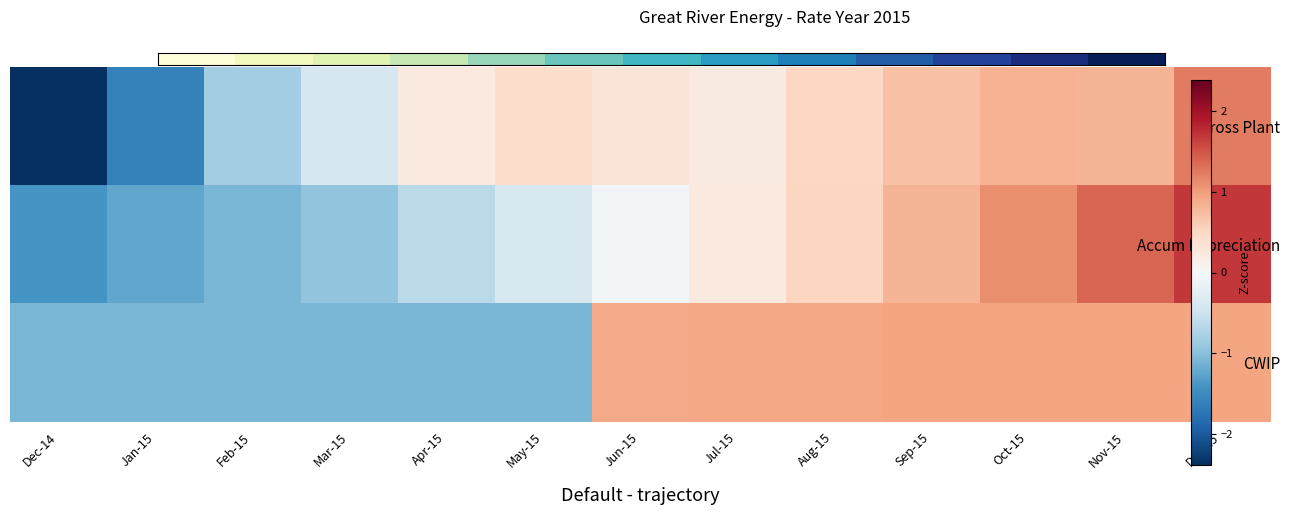

At how many categories does at least one series exceed 1?

3